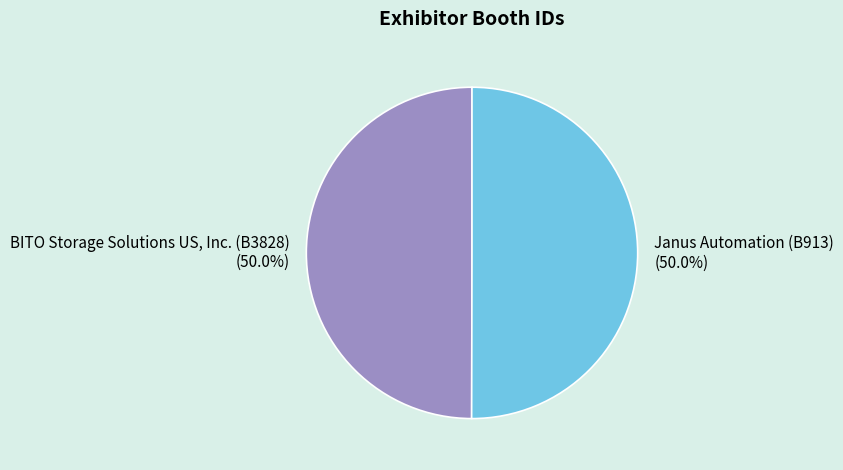

To the nearest percent, what is the average slice percentage?

50%